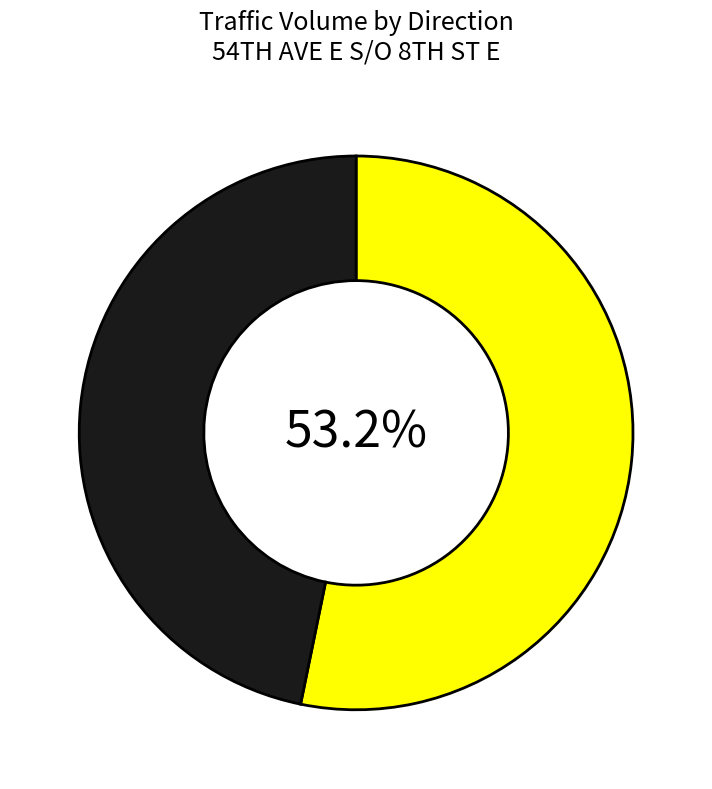

Is there a majority slice in this chart?

Yes